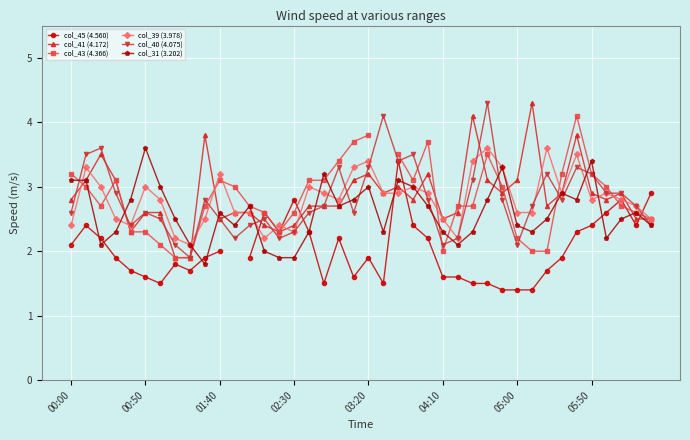

True or false: col_40 (4.075) has more than 0 interior local peaks.

True